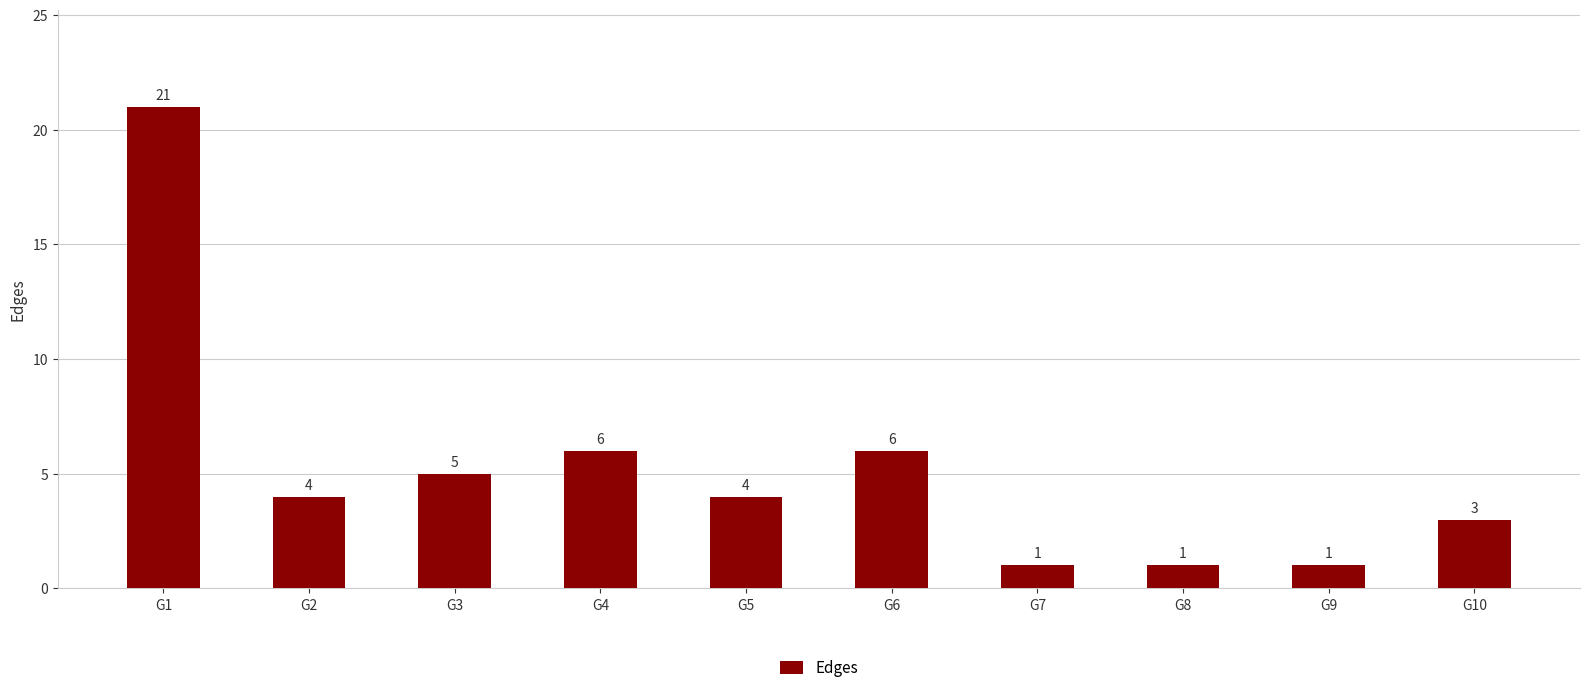

What is the sum of the values at G4 and G6?

12